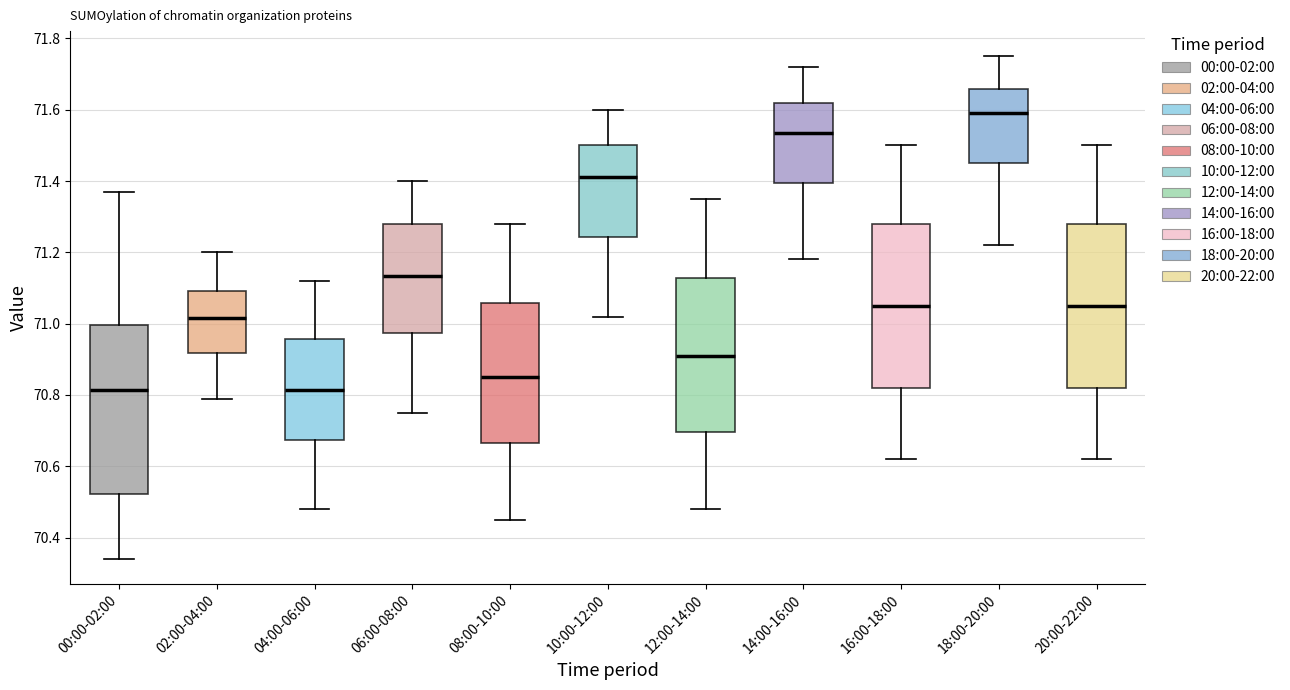

Reading left to right, transcribe this box plot: for each box, give where its median line is, the range the box spans, and where its two whiskers end, as read against the y-axis. The values are not printed on the chart, so give them approximately, as read against the axis.

00:00-02:00: median 70.82, box 70.52 to 71.00, whiskers 70.34 to 71.38
02:00-04:00: median 71.02, box 70.92 to 71.10, whiskers 70.80 to 71.20
04:00-06:00: median 70.82, box 70.68 to 70.96, whiskers 70.48 to 71.12
06:00-08:00: median 71.14, box 70.98 to 71.28, whiskers 70.76 to 71.40
08:00-10:00: median 70.86, box 70.66 to 71.06, whiskers 70.46 to 71.28
10:00-12:00: median 71.42, box 71.24 to 71.50, whiskers 71.02 to 71.60
12:00-14:00: median 70.92, box 70.70 to 71.12, whiskers 70.48 to 71.36
14:00-16:00: median 71.54, box 71.40 to 71.62, whiskers 71.18 to 71.72
16:00-18:00: median 71.06, box 70.82 to 71.28, whiskers 70.62 to 71.50
18:00-20:00: median 71.60, box 71.46 to 71.66, whiskers 71.22 to 71.76
20:00-22:00: median 71.06, box 70.82 to 71.28, whiskers 70.62 to 71.50